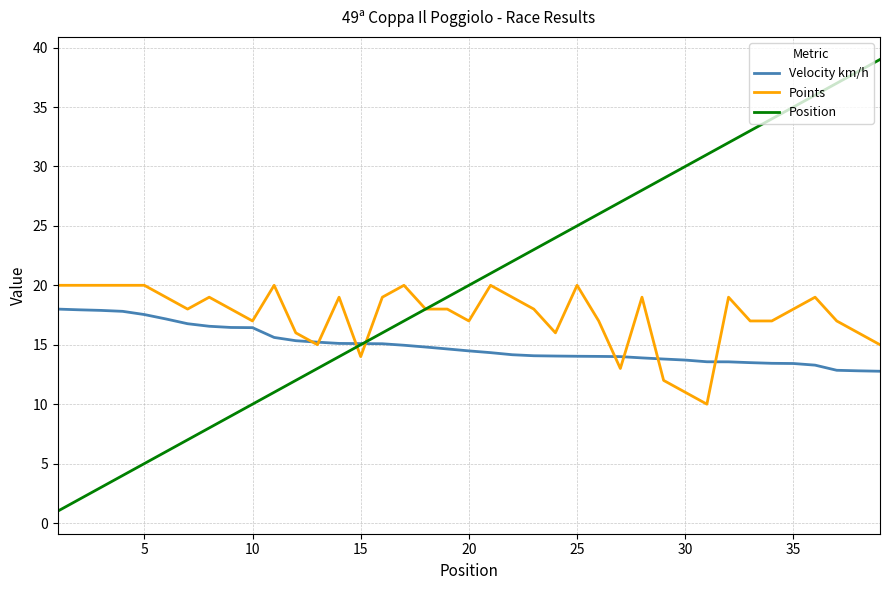

Which series has the widest spread of values?

Position